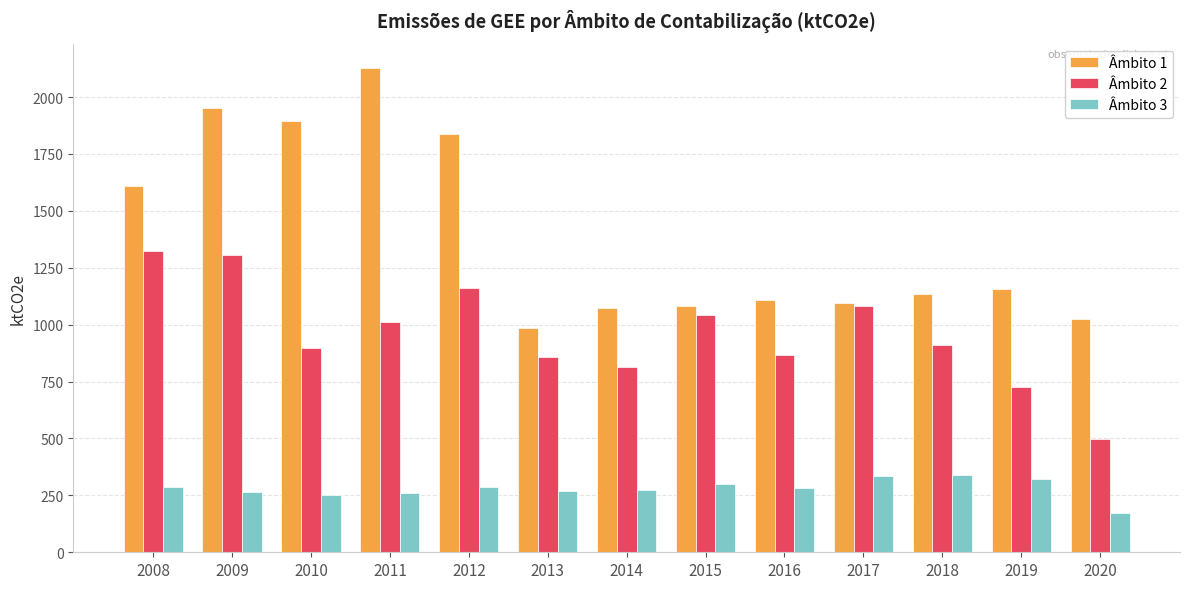

How many values in the Âmbito 1 series are below 1135?

6